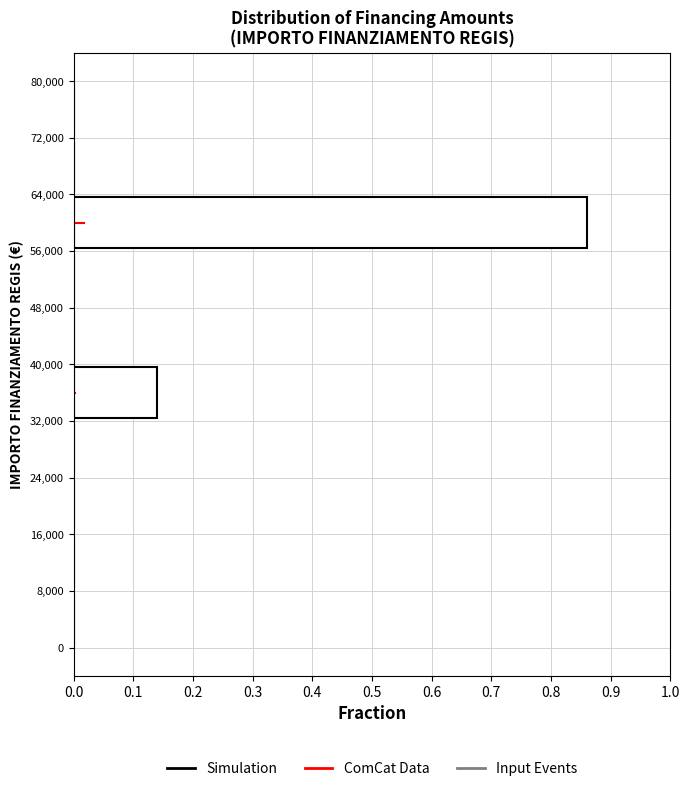

Reading bottom to top, transcribe this chart: for each bar, give the range it covers on the y-axis and its length. The values are not printed on the chart, so give them approximately, as read against the axis.

0 to 8,000: 0
8,000 to 16,000: 0
16,000 to 24,000: 0
24,000 to 32,000: 0
32,000 to 40,000: 0.14
40,000 to 48,000: 0
48,000 to 56,000: 0
56,000 to 64,000: 0.86
64,000 to 72,000: 0
72,000 to 80,000: 0